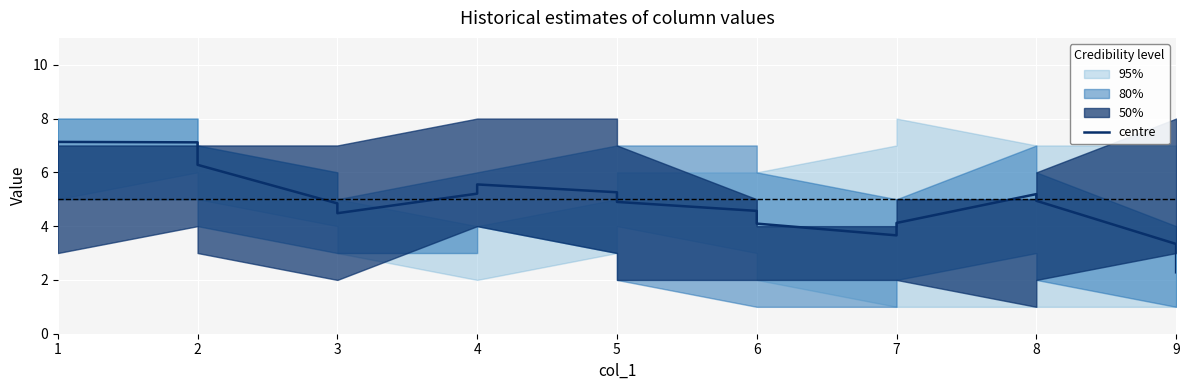

True or false: the data shows 9.4 at 2.

False